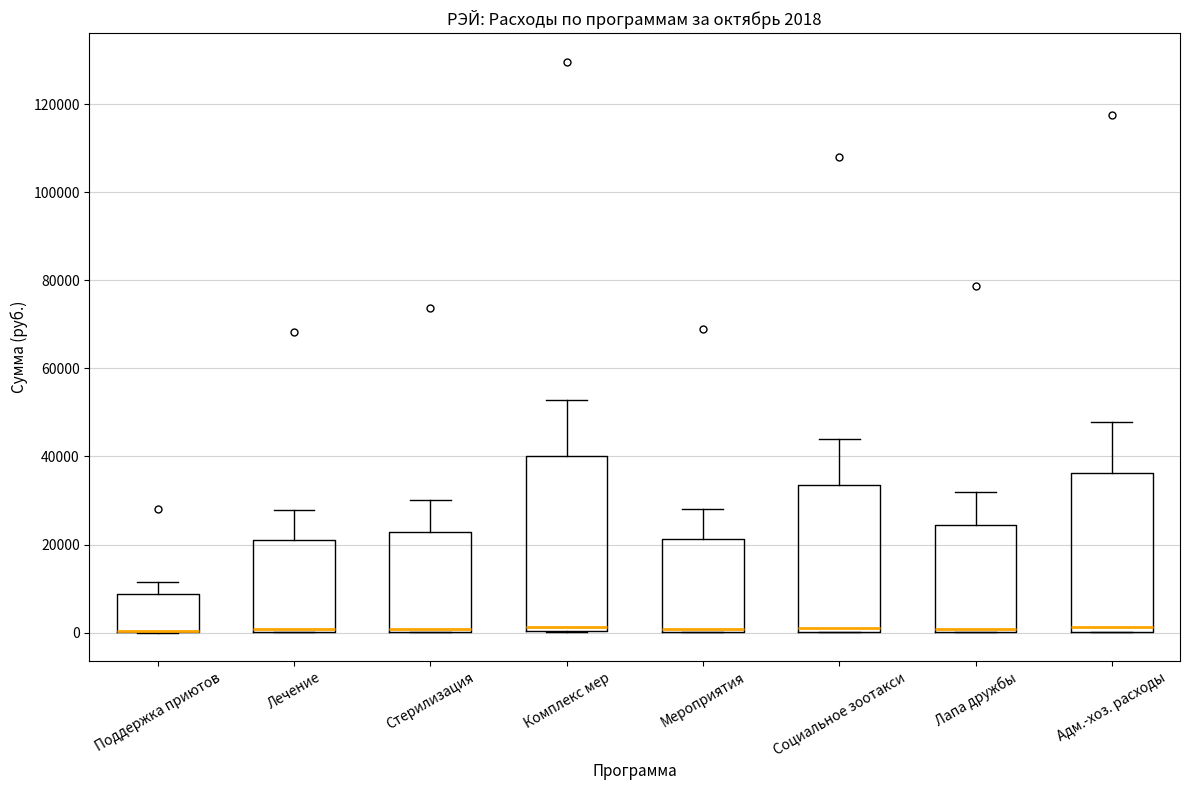

Comparing the boxes themselves (not the whiskers), which one is the tallest?

Комплекс мер